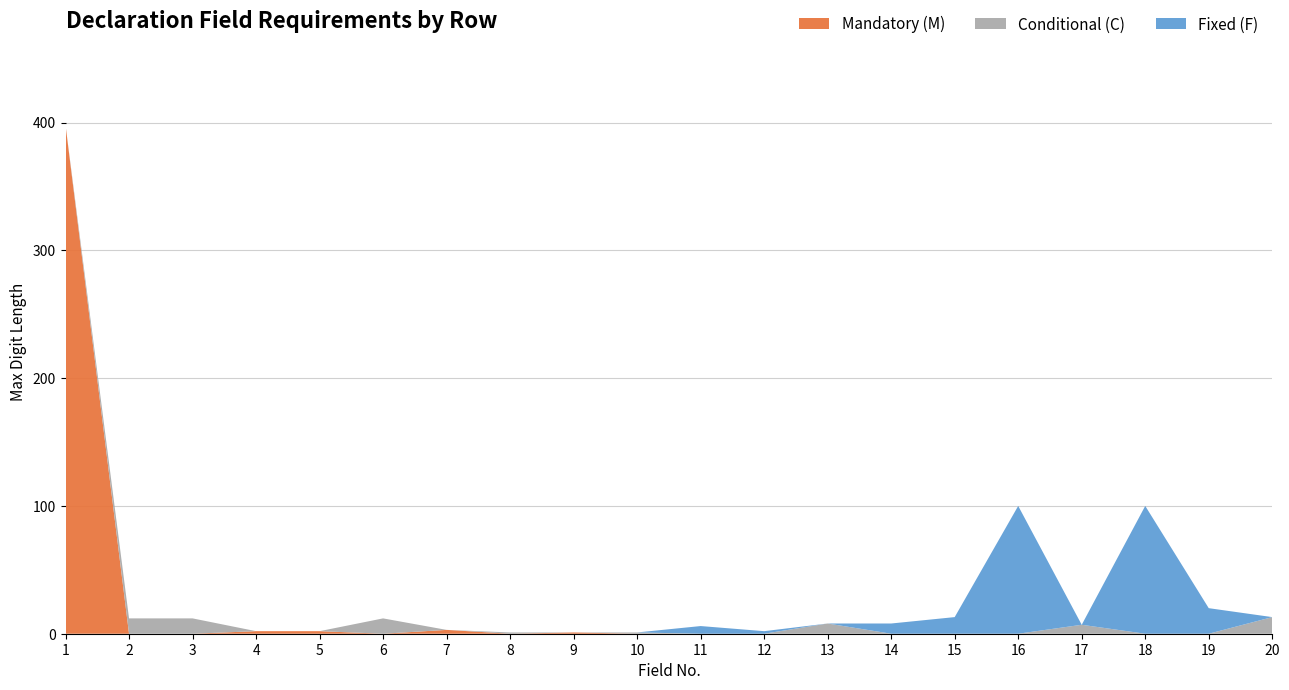

True or false: Mandatory (M) has a value of 0 at 17.

True